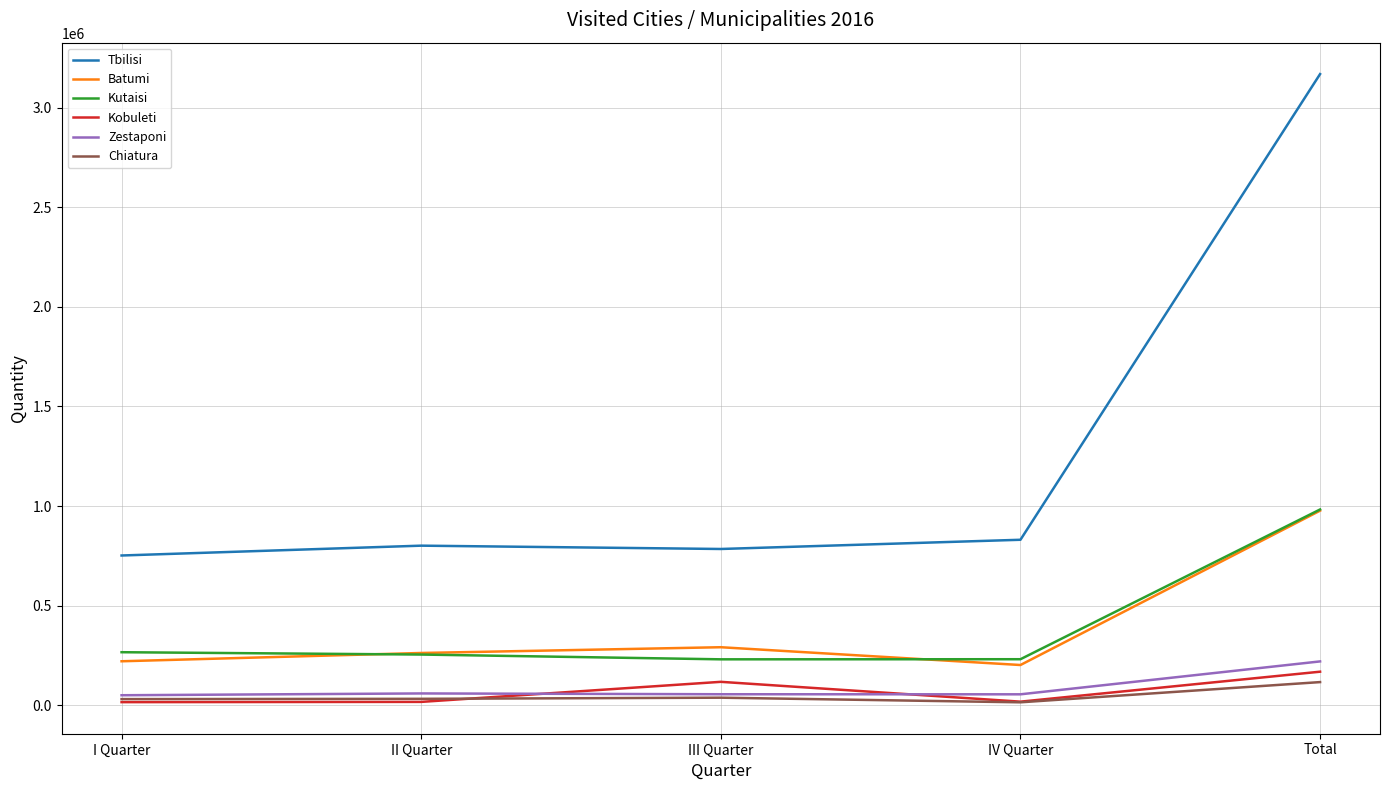

How many lines are shown in the chart?

6